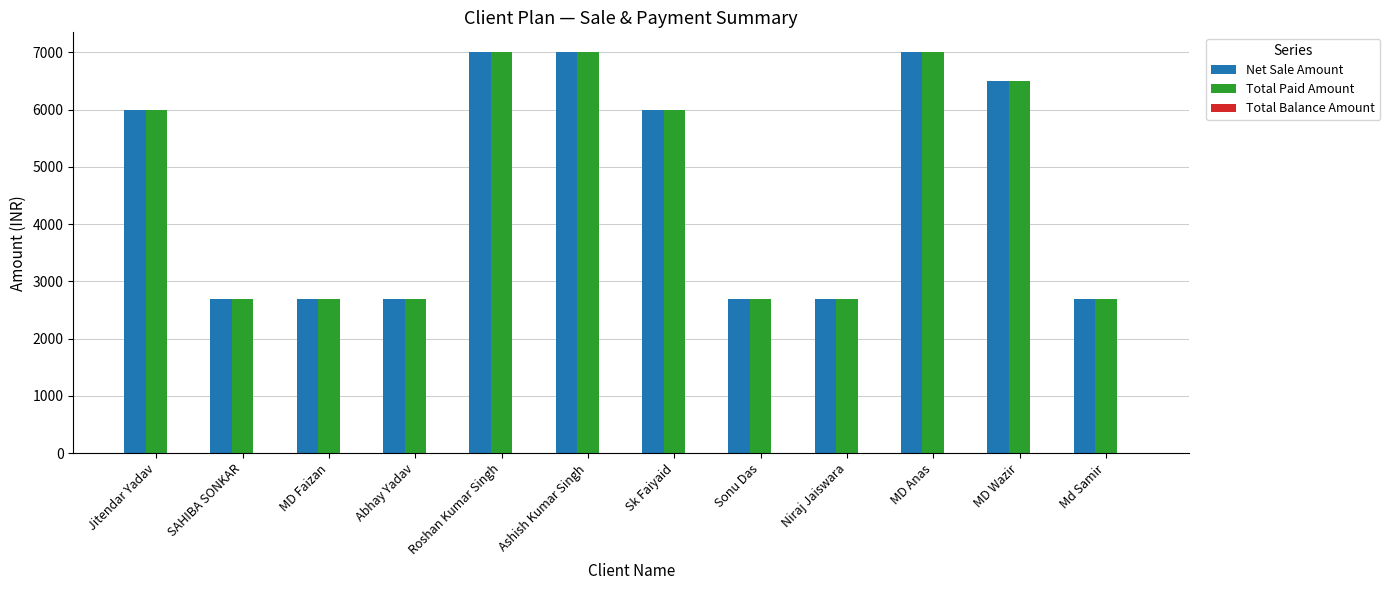

Count the number of categories in the chart.

12